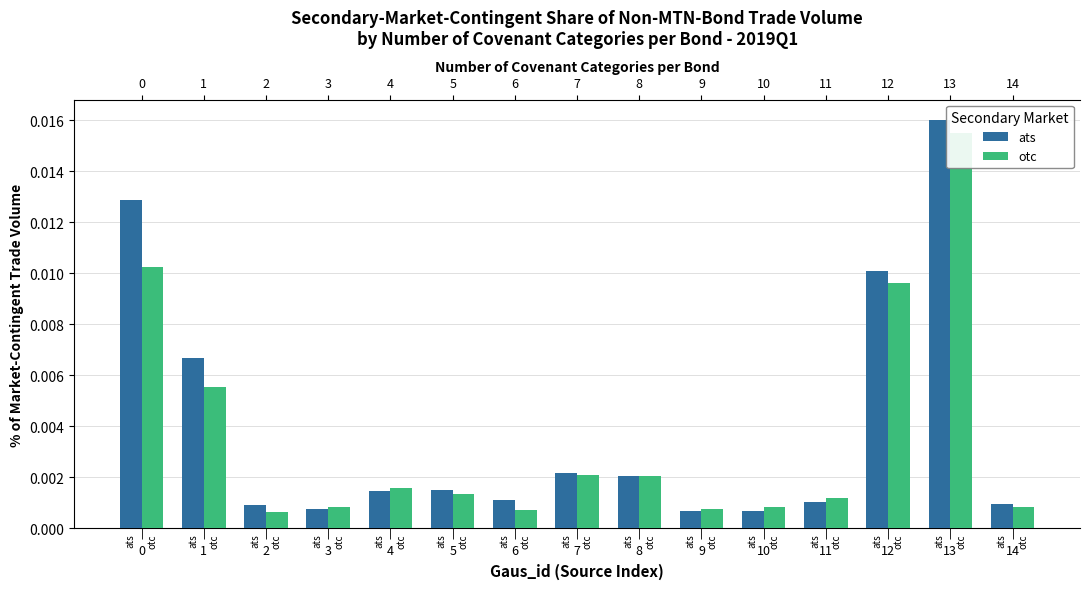

Which has a higher value, ats or ats?

ats